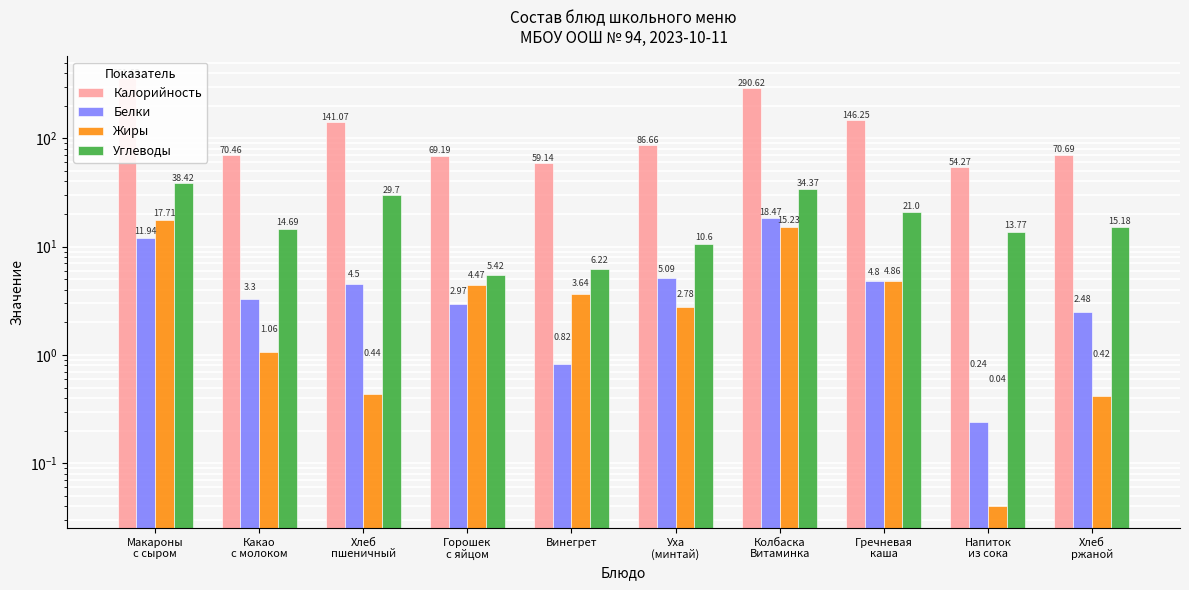

What position from the right is Хлеб
пшеничный?

8